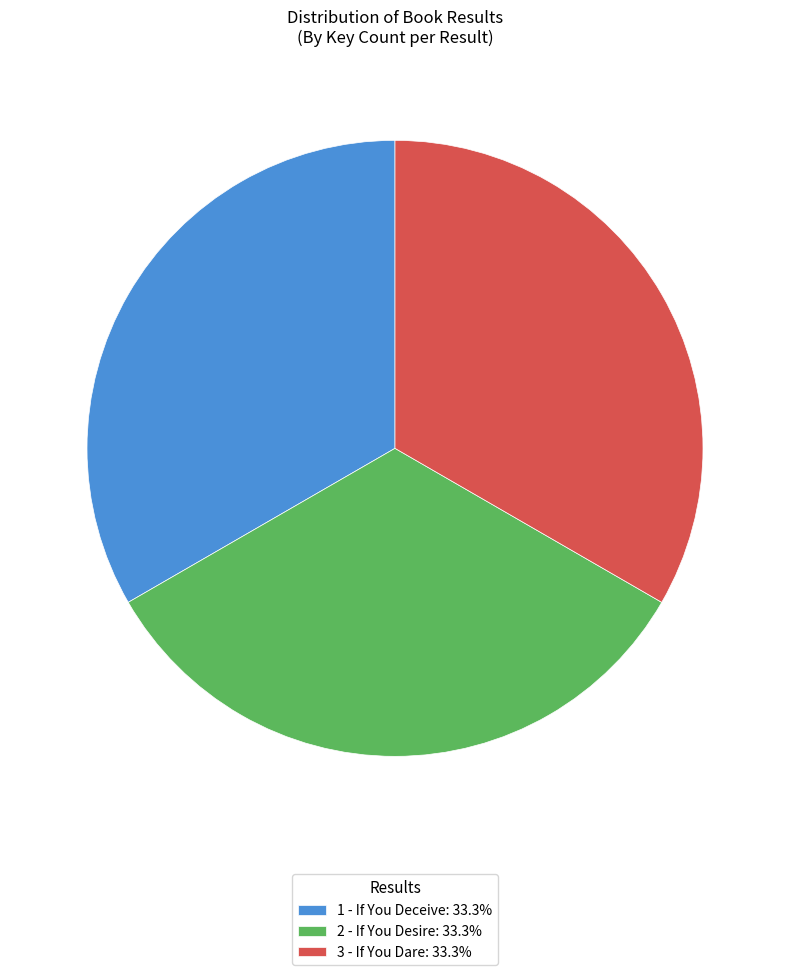

Is the sum of 3 - If You Dare and 1 - If You Deceive greater than half?

Yes